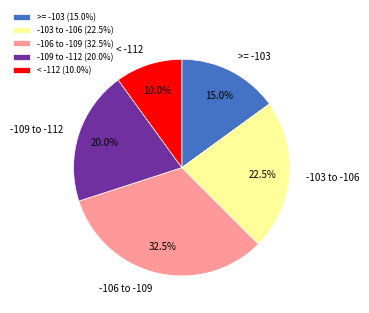

What percentage do < -112 and >= -103 together represent?

25.0%